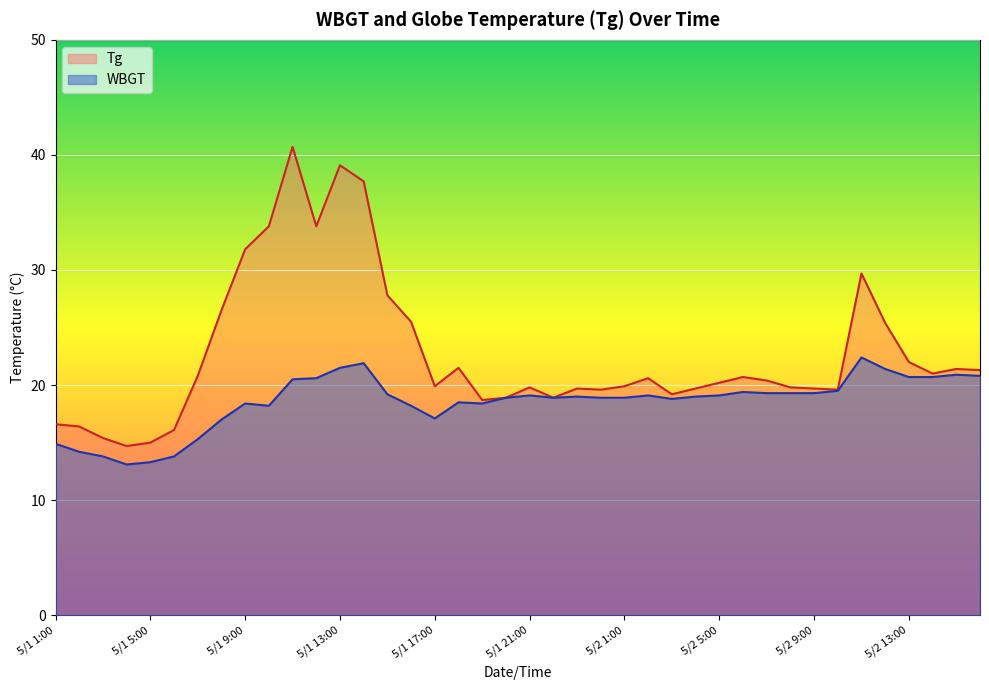

What is the smallest value displayed?

13.1